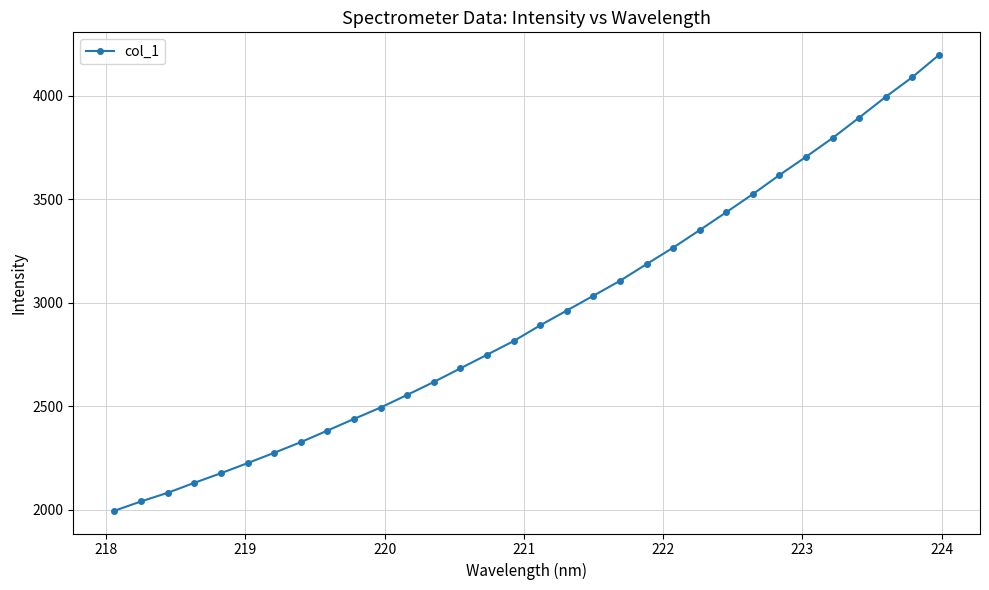

What is the value of the 1st point from the left?

1995.3